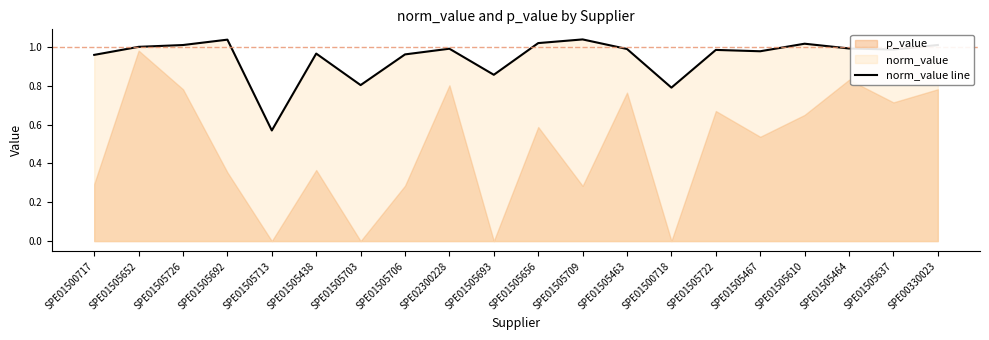

The norm_value line series shows 0.6 at SPE01505656. True or false?

False